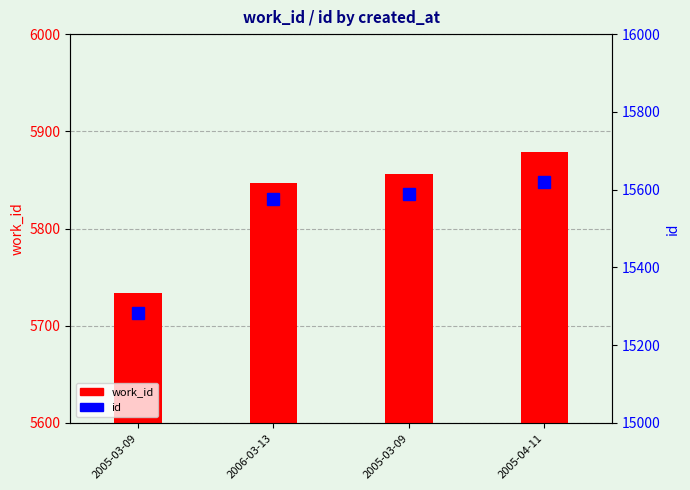

What is the spread (max minus min) of values at 2005-03-09?

9548